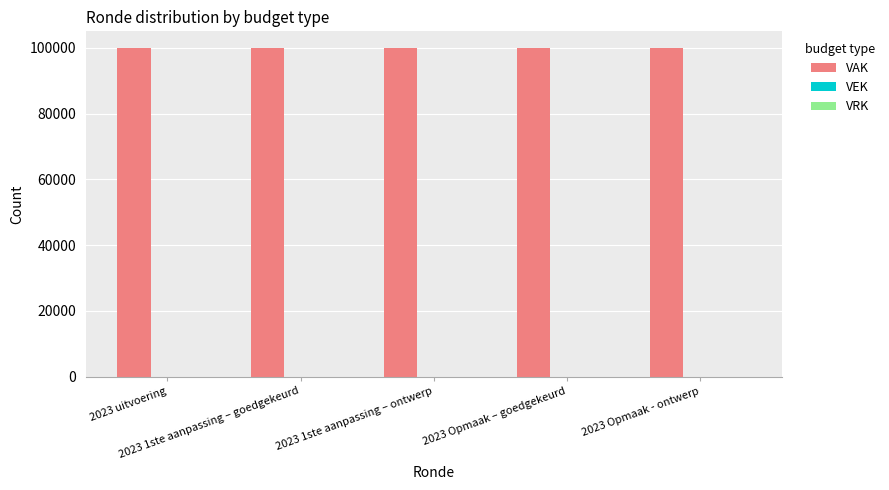

What is the label of the 2nd bar from the left?

2023 1ste aanpassing – goedgekeurd